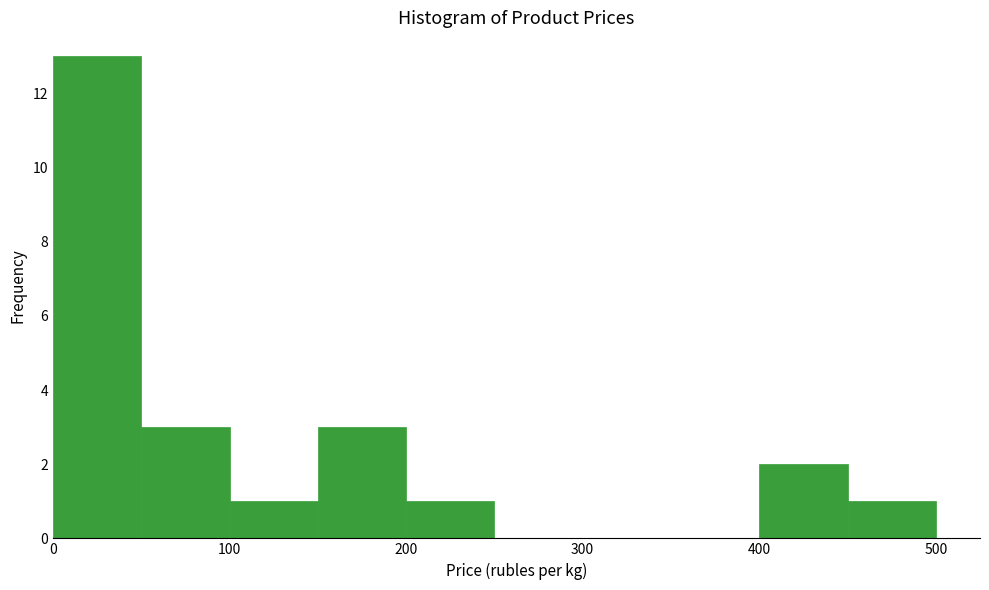

Reading left to right, transcribe this chart: for each bar, give the range it covers on the x-axis and its height. The values are not printed on the chart, so give them approximately, as read against the axis.

0 to 50: 13
50 to 100: 3
100 to 150: 1
150 to 200: 3
200 to 250: 1
250 to 300: 0
300 to 350: 0
350 to 400: 0
400 to 450: 2
450 to 500: 1